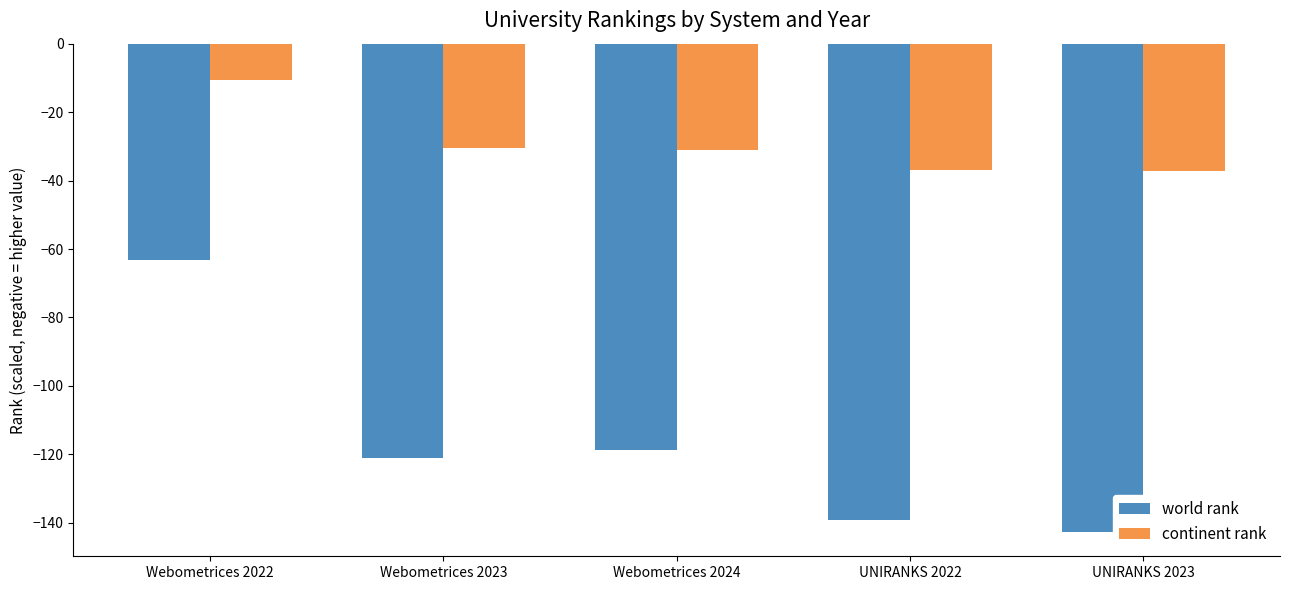

At which label is world rank closest to -102?

Webometrices 2024